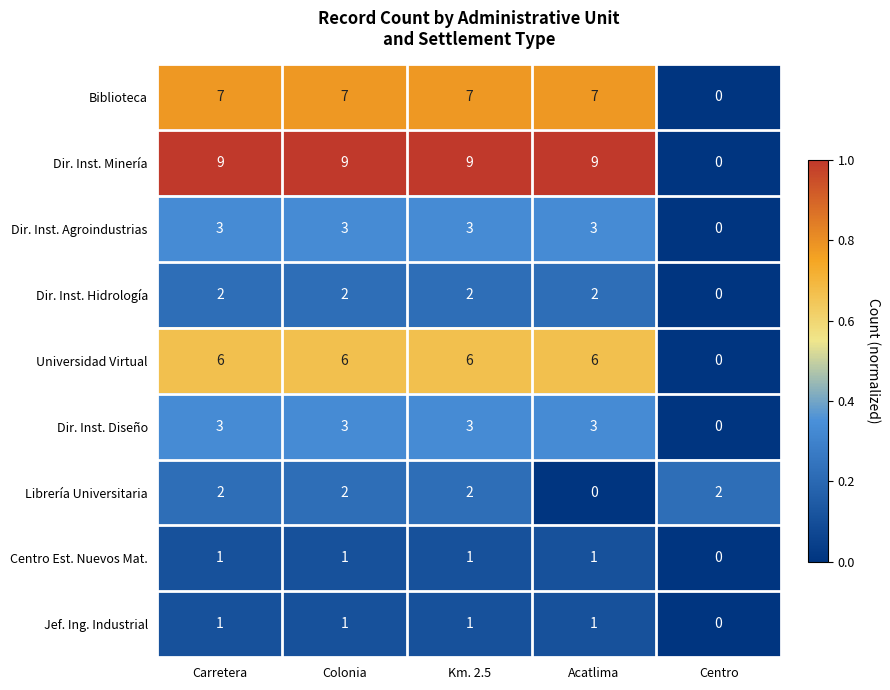

Which series changed the most between Carretera and Centro?

Dir. Inst. Minería